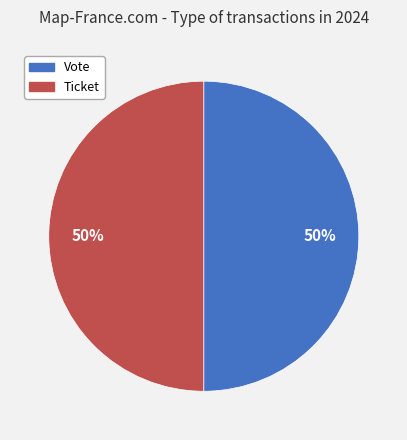

To the nearest percent, what portion does Vote represent?

50%